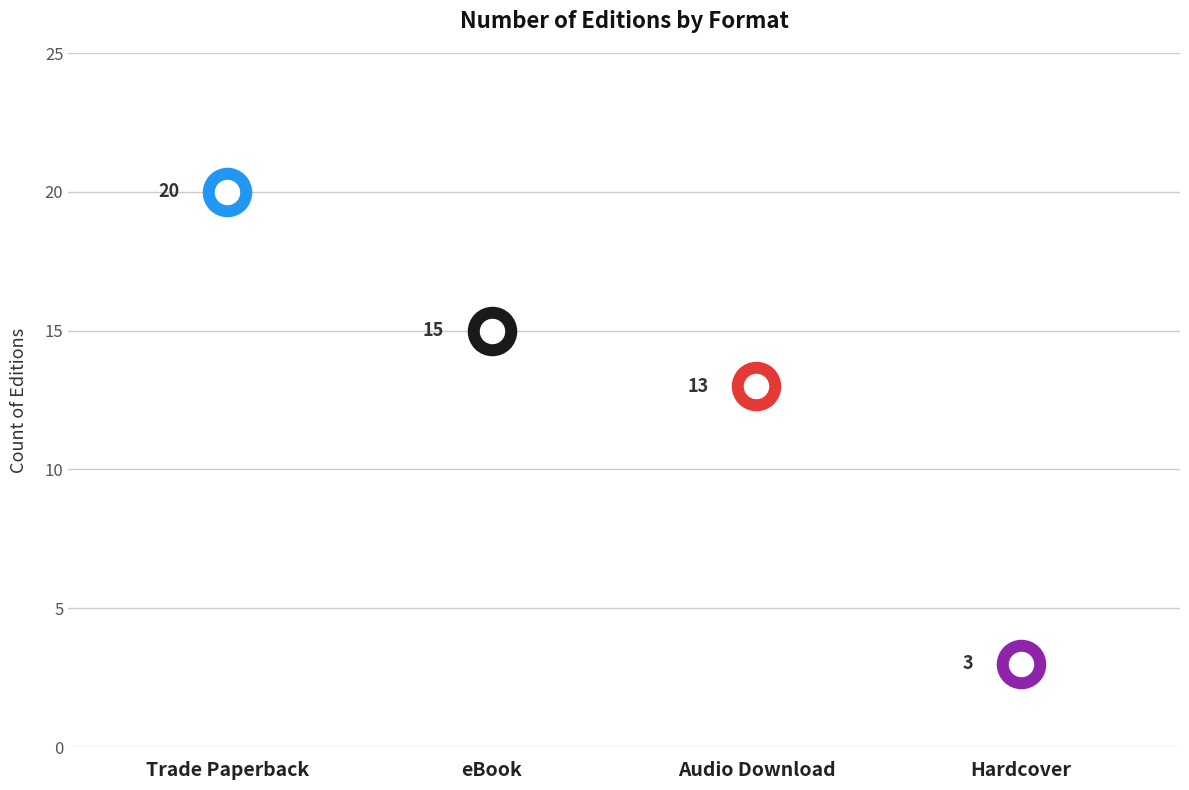

What is the change in value from Audio Download to Hardcover?

-10